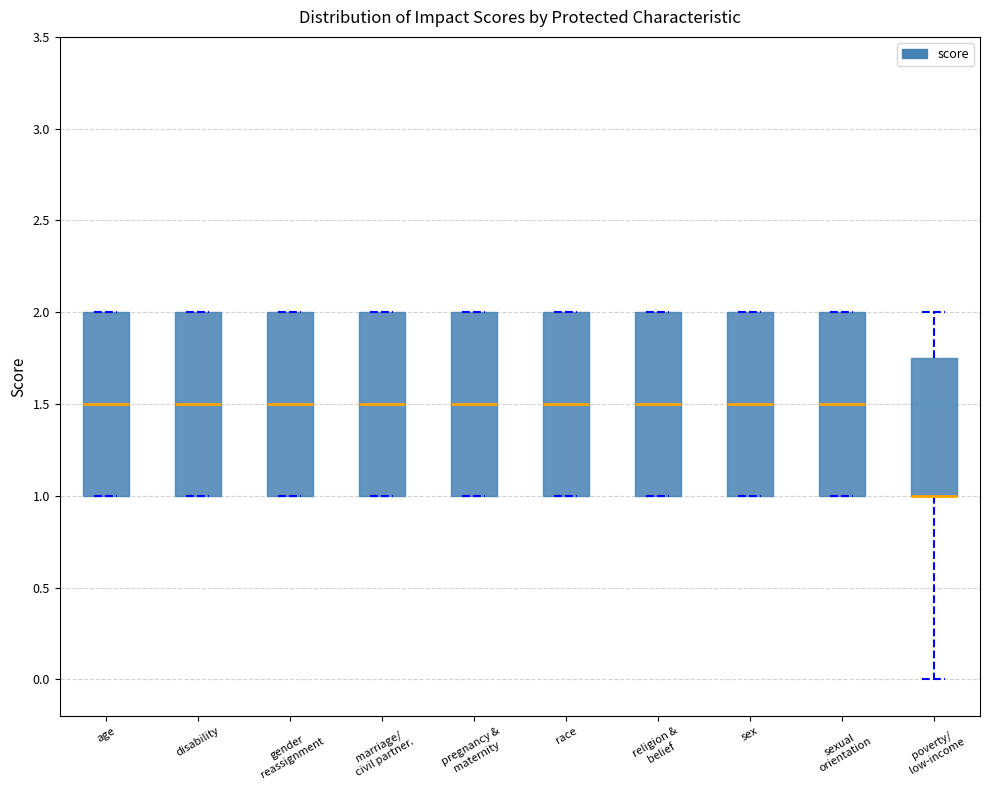

Where is the lower edge of the box for disability on the y-axis? The values are not printed on the chart, so give them approximately, as read against the axis.

1.00